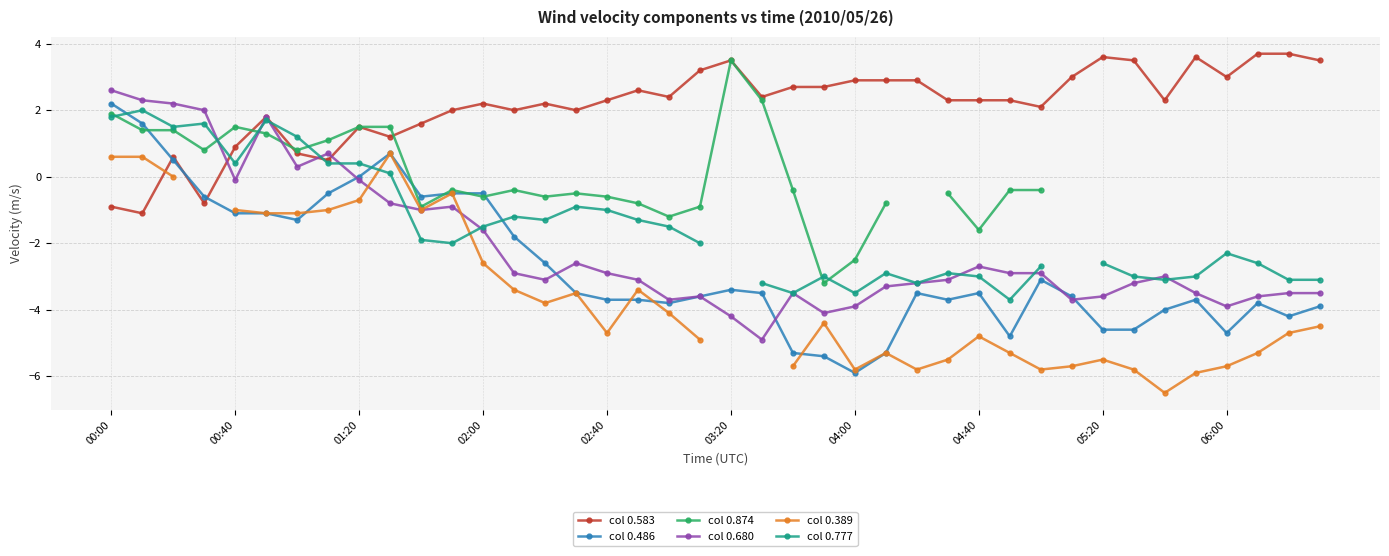

Which category has the highest value in the col 0.486 series?

00:00